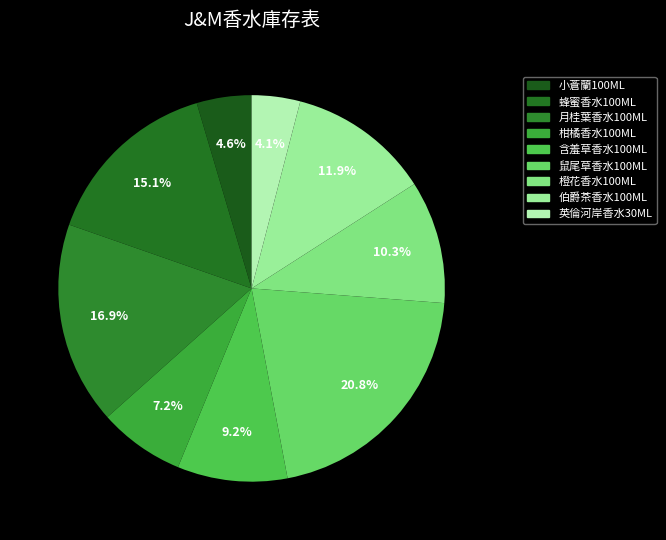

To the nearest percent, what percentage of the pie is 月桂葉香水100ML?

17%